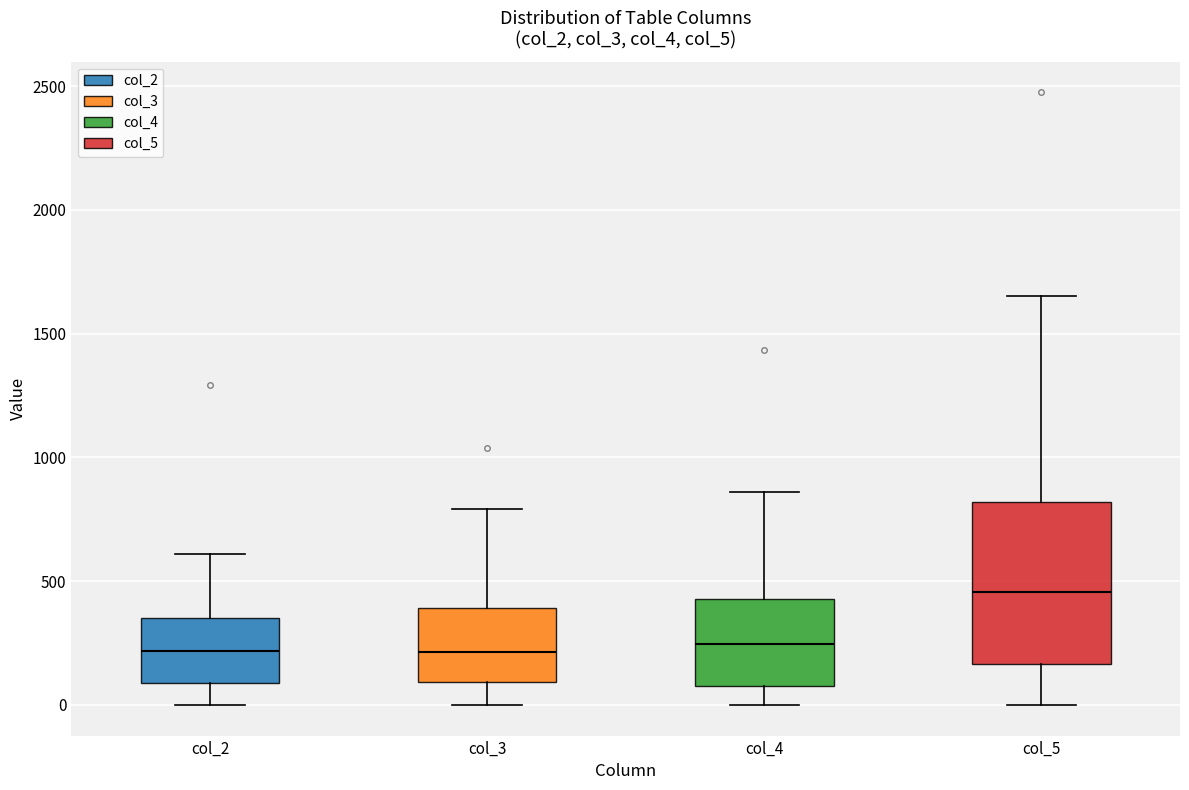

Reading left to right, transcribe this box plot: for each box, give where its median line is, the range the box spans, and where its two whiskers end, as read against the y-axis. The values are not printed on the chart, so give them approximately, as read against the axis.

col_2: median 200, box 100 to 350, whiskers 0 to 600
col_3: median 200, box 100 to 400, whiskers 0 to 800
col_4: median 250, box 100 to 450, whiskers 0 to 850
col_5: median 450, box 150 to 800, whiskers 0 to 1650